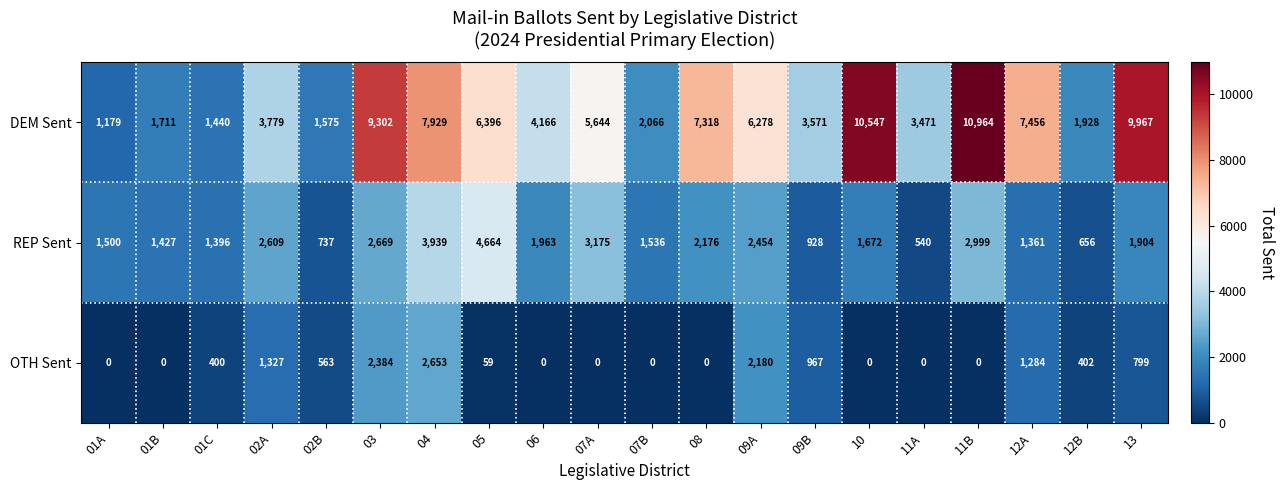

What is the spread (max minus min) of values at 11A?

3471